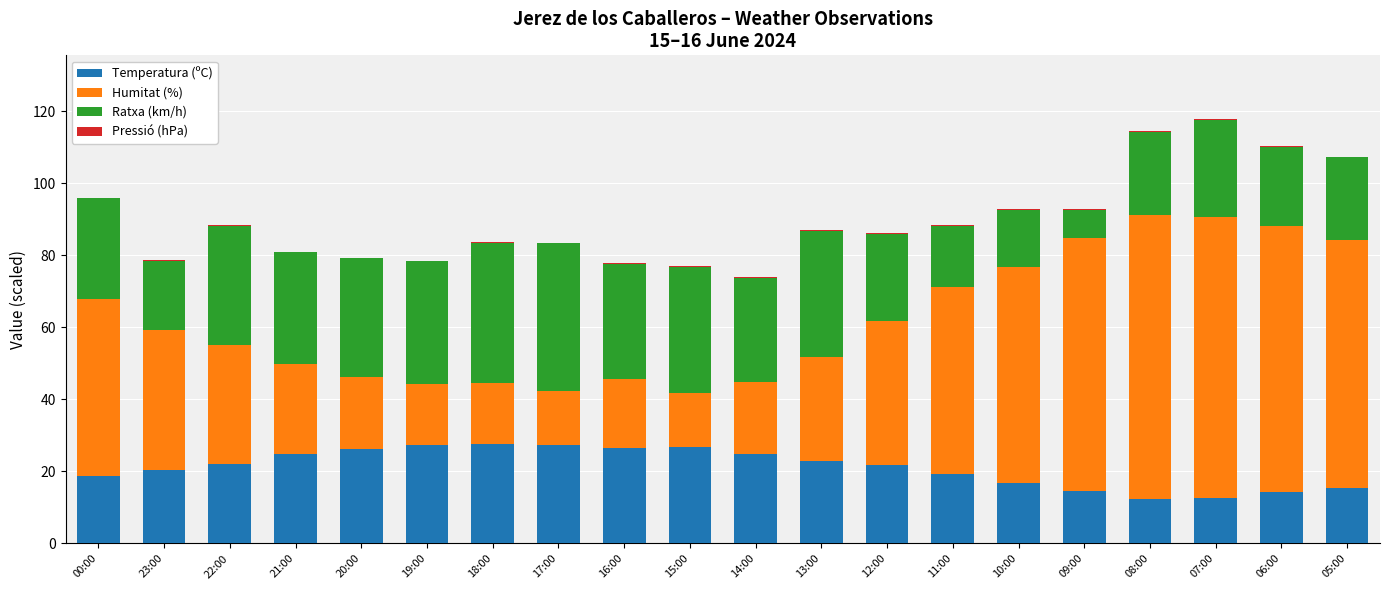

How many series are shown in this chart?

4